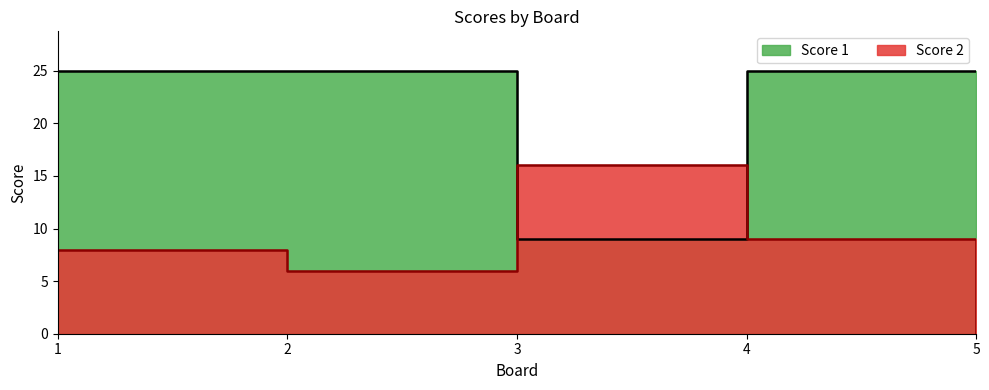

How many interior local valleys does the Score 1 series have?

1